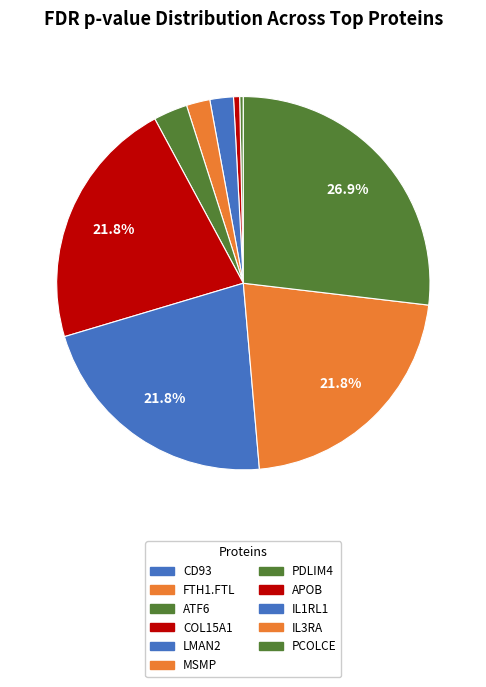

Does IL1RL1 represent more than half of the total?

No